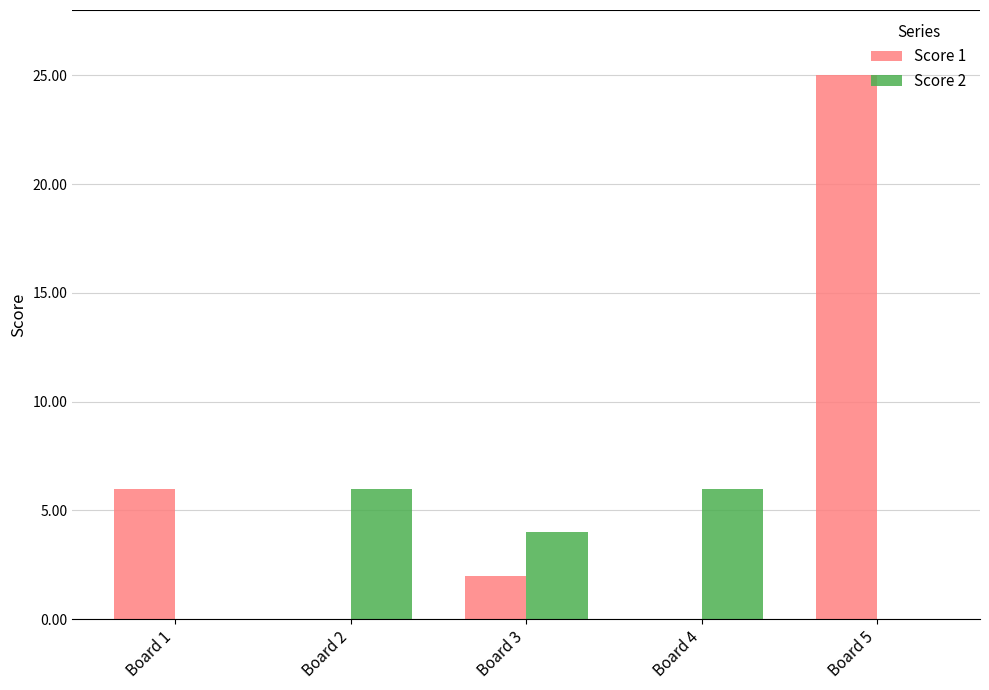

The Score 1 series shows 25 at Board 5. True or false?

True